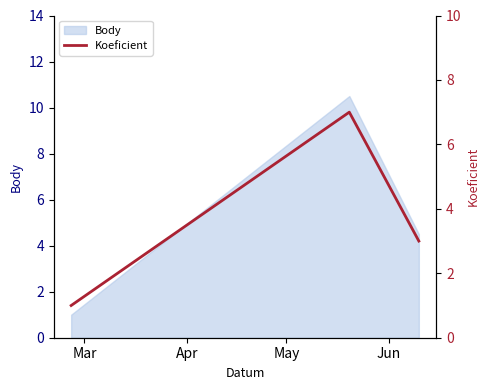

What is the highest value of the Body series?

10.5